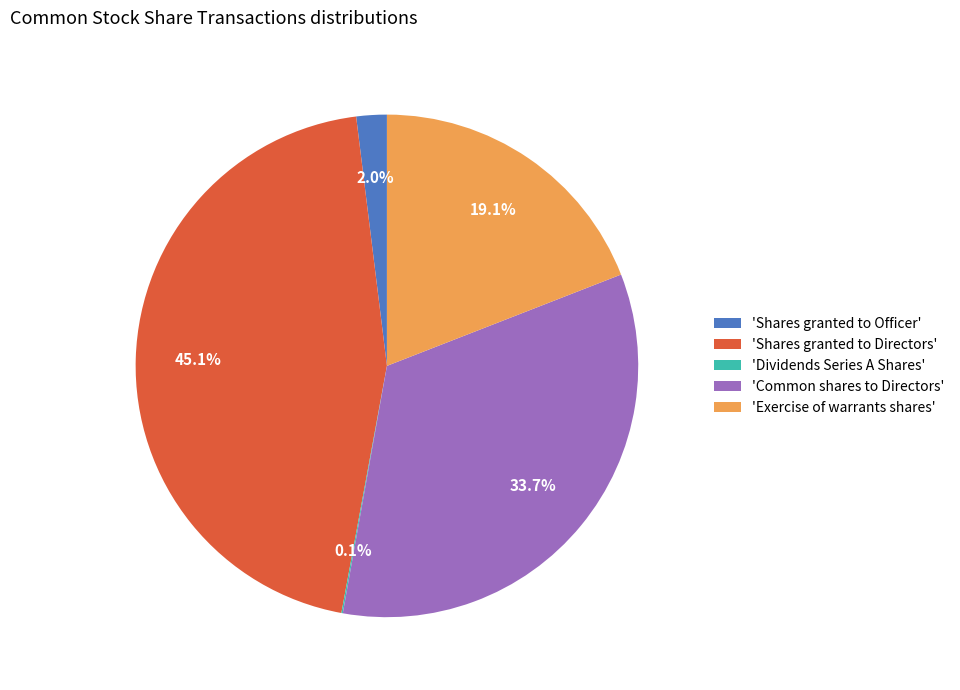

What portion of the pie excludes 'Common shares to Directors'?

66.3%